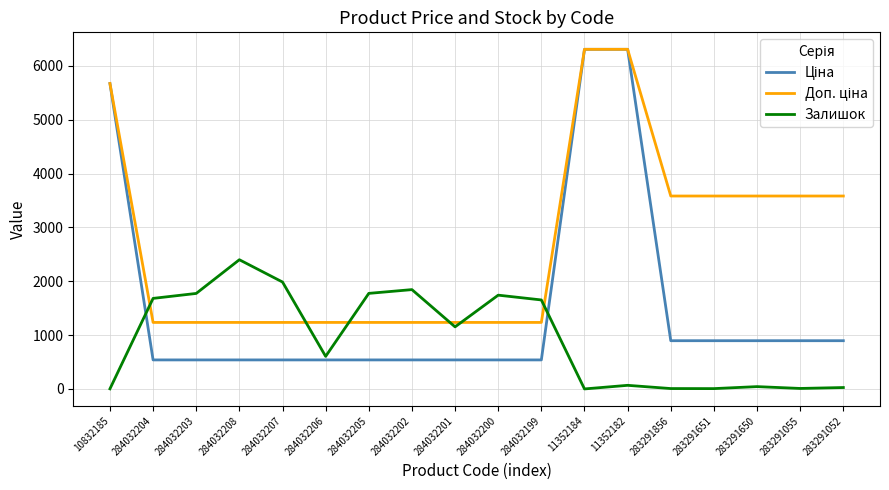

The value of Залишок at 284032201 is 1153.0. True or false?

True